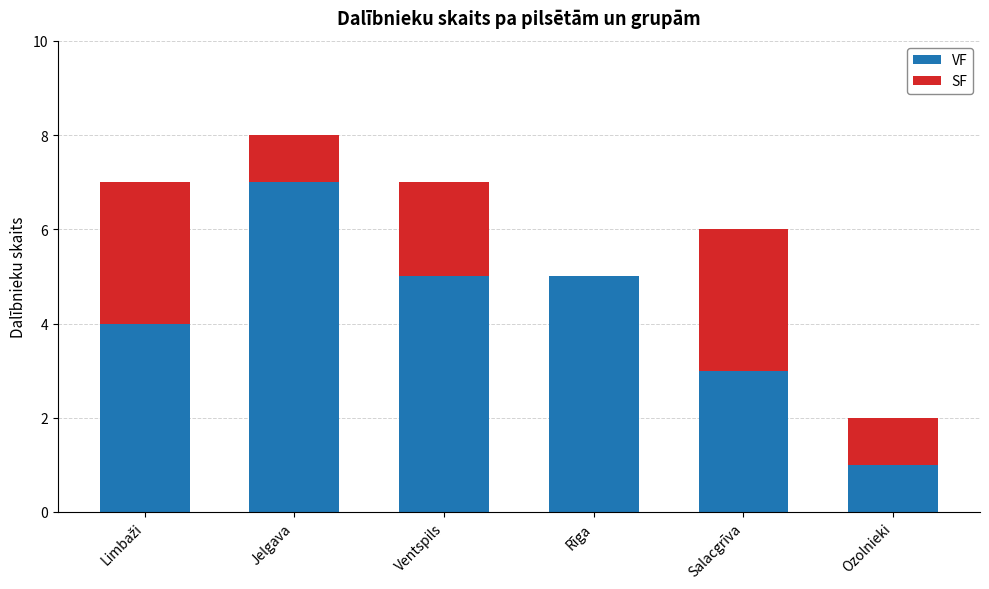

What is the maximum value for VF?

7